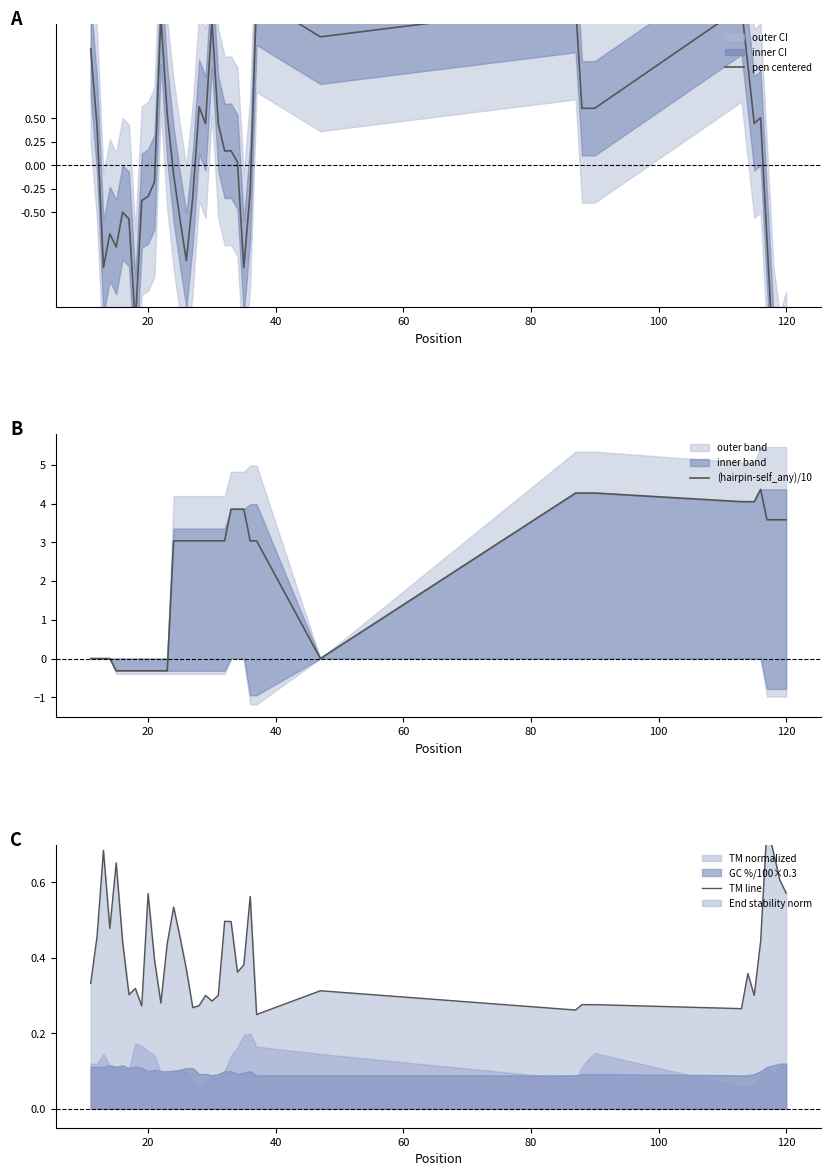

What is the minimum value for (hairpin-self_any)/10?

-0.3